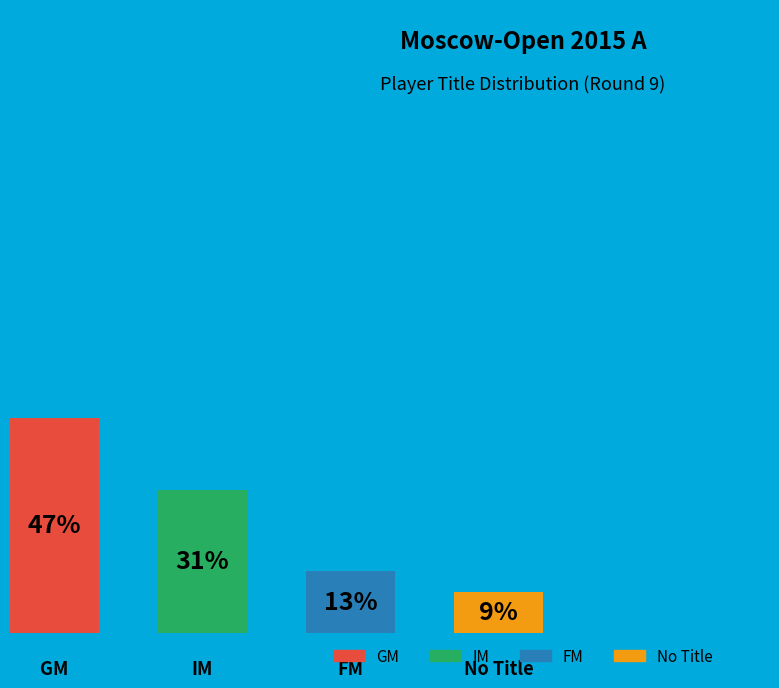

Count the number of slices in the pie.

4